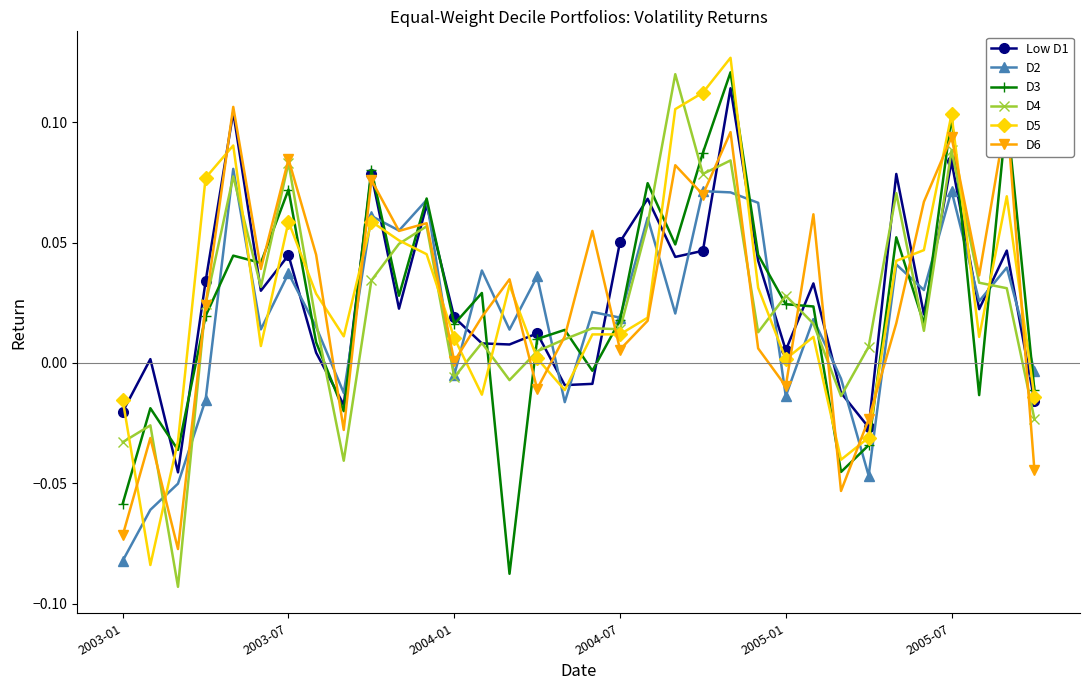

In D3, how many points are higher than both neighbors (excluding endpoints)?

12